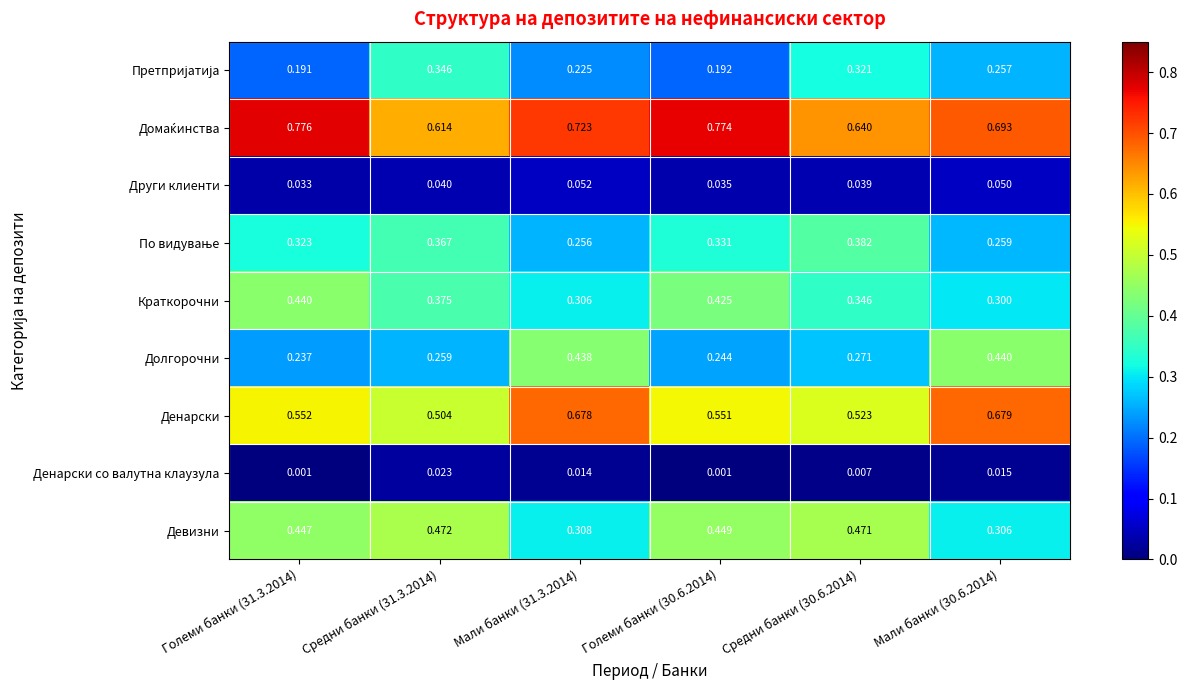

Between Средни банки (31.3.2014) and Мали банки (31.3.2014), which series saw the biggest shift?

Долгорочни